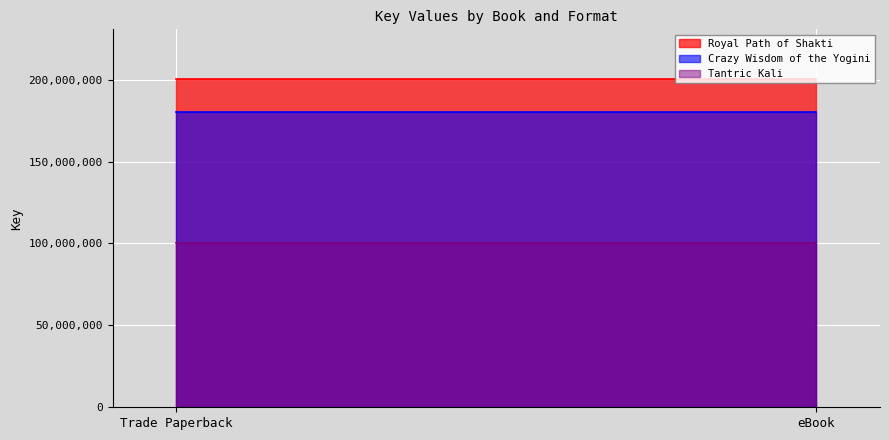

What are all the series names shown in the legend?

Royal Path of Shakti, Crazy Wisdom of the Yogini, Tantric Kali